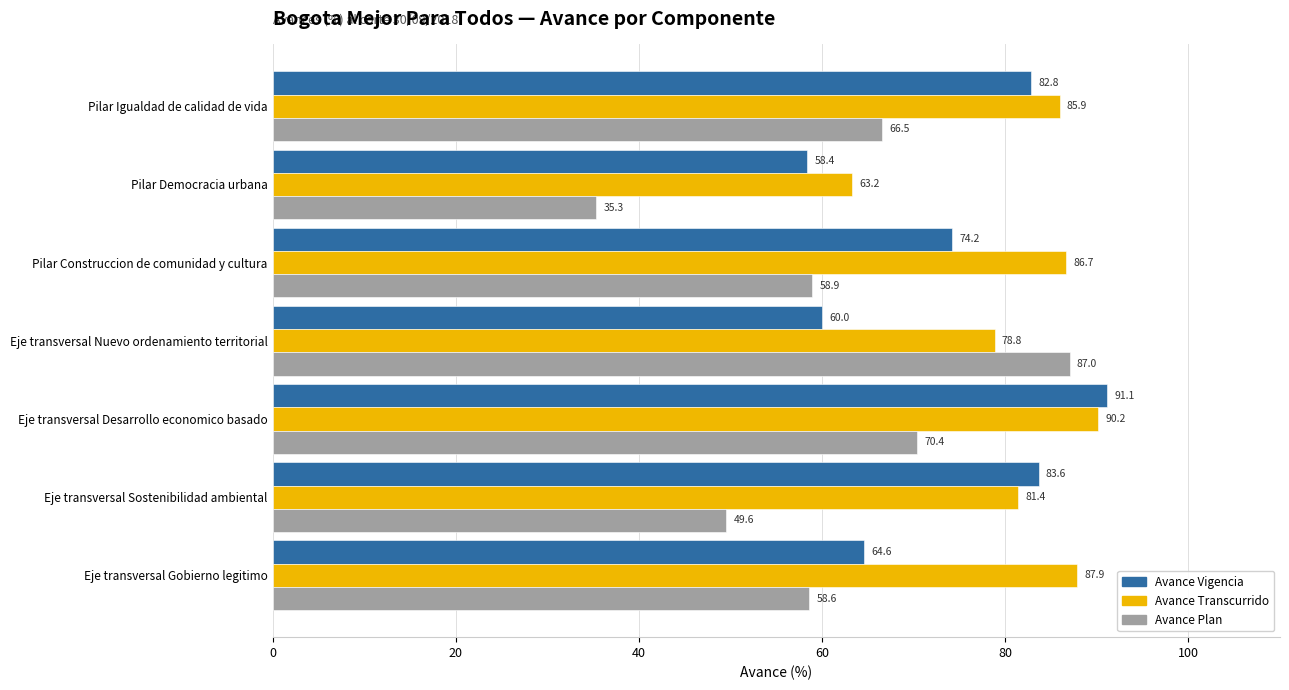

What is the spread (max minus min) of values at Pilar Construccion de comunidad y cultura?

27.8